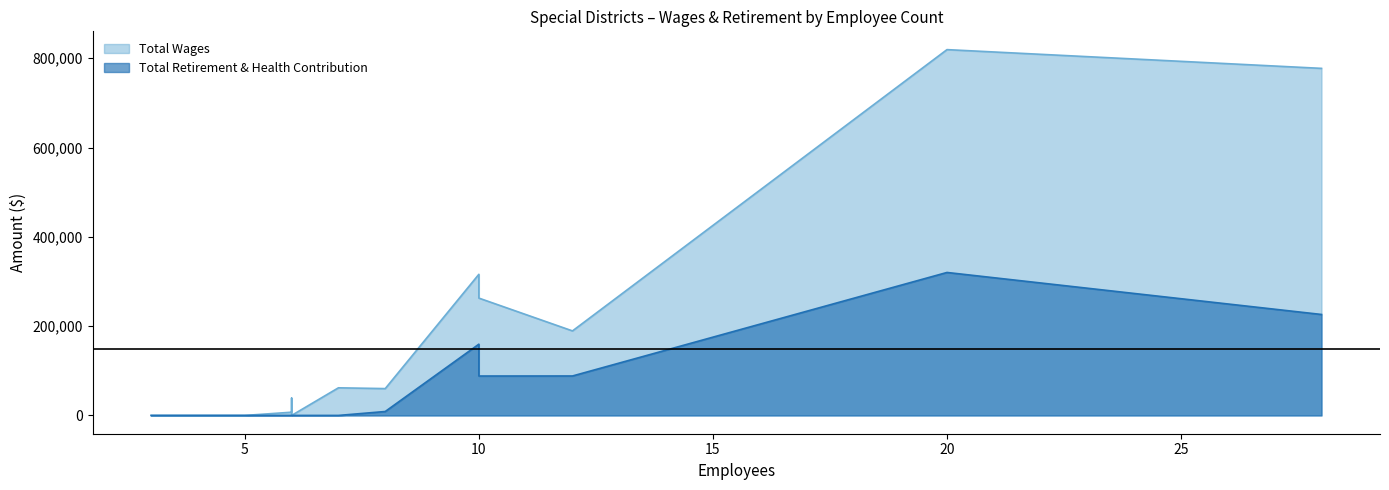

True or false: Total Wages and Total Retirement & Health Contribution intersect in this chart.

False